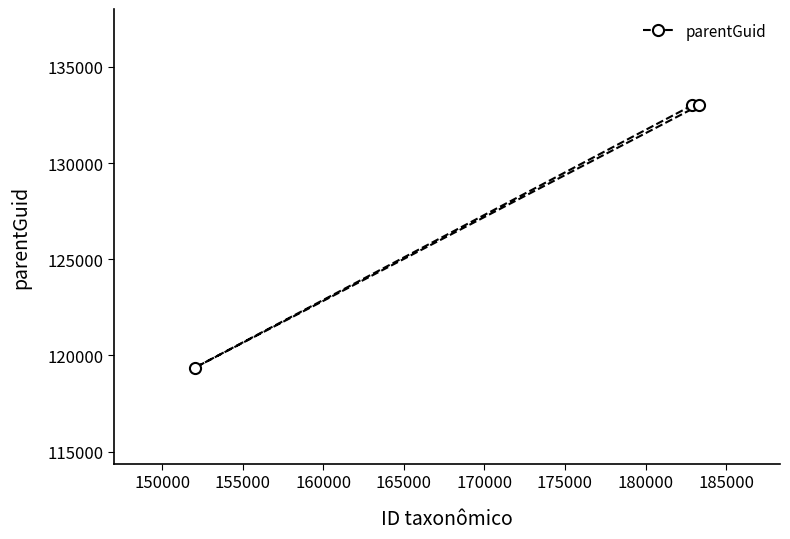

What is the value of the 1st point from the left?

119358